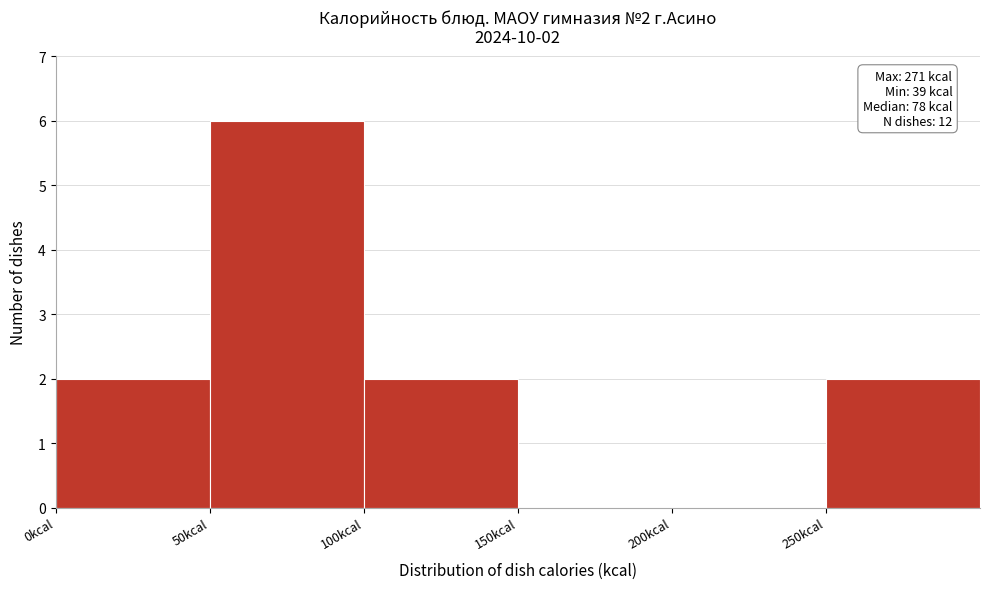

Which range on the x-axis has the tallest bar?

50 to 100